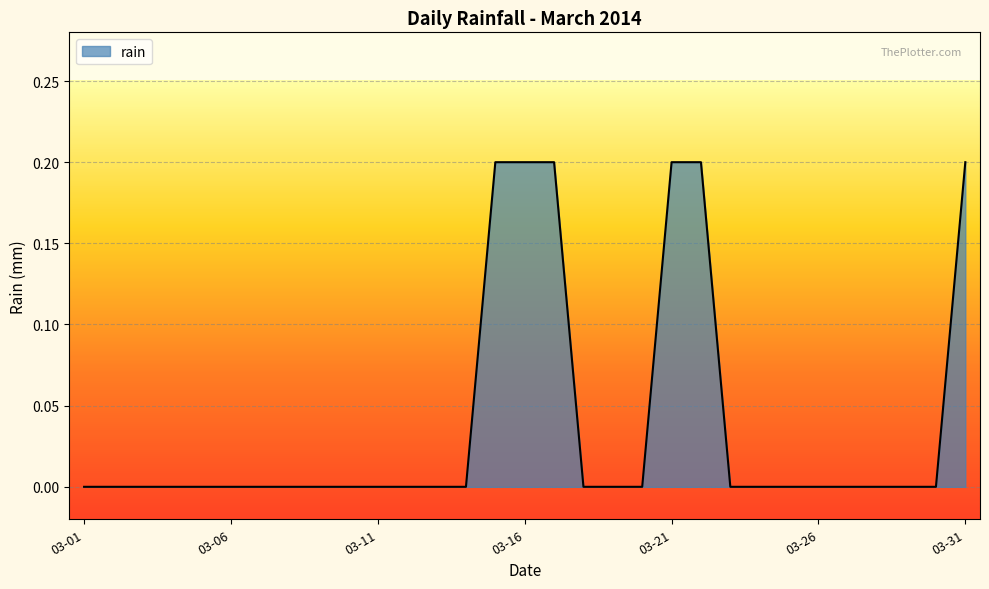

How many lines are shown in the chart?

1